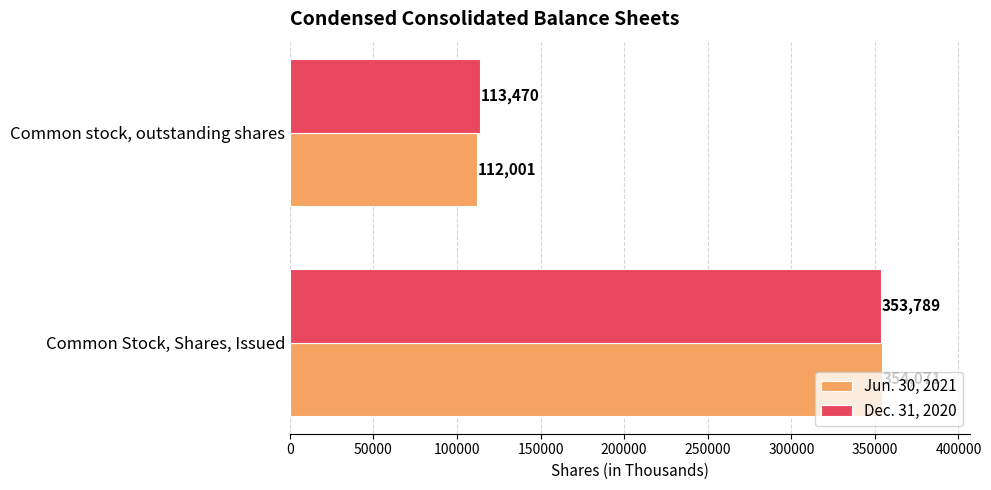

What is the difference between the maximum and minimum values in the Jun. 30, 2021 series?

242070